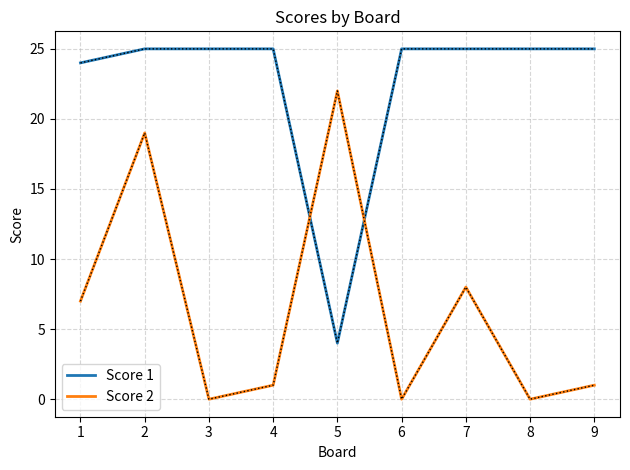

The Score 1 series shows 6 at 4. True or false?

False